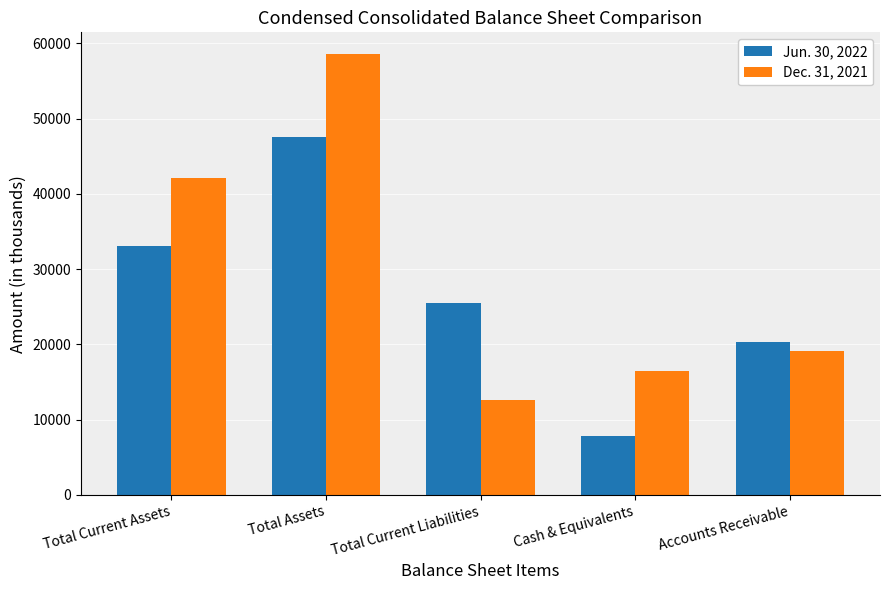

At how many categories does at least one series exceed 32644?

2